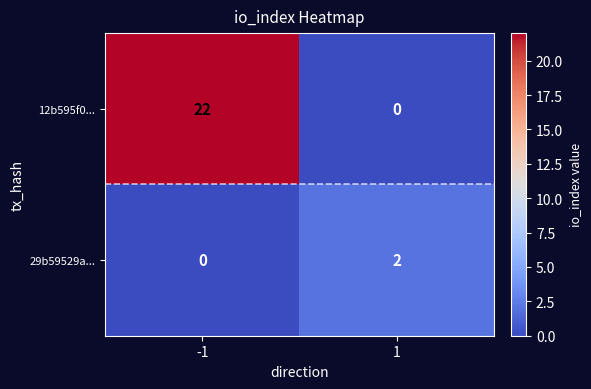

What is the difference between the 12b595f0... values at -1 and 1?

22